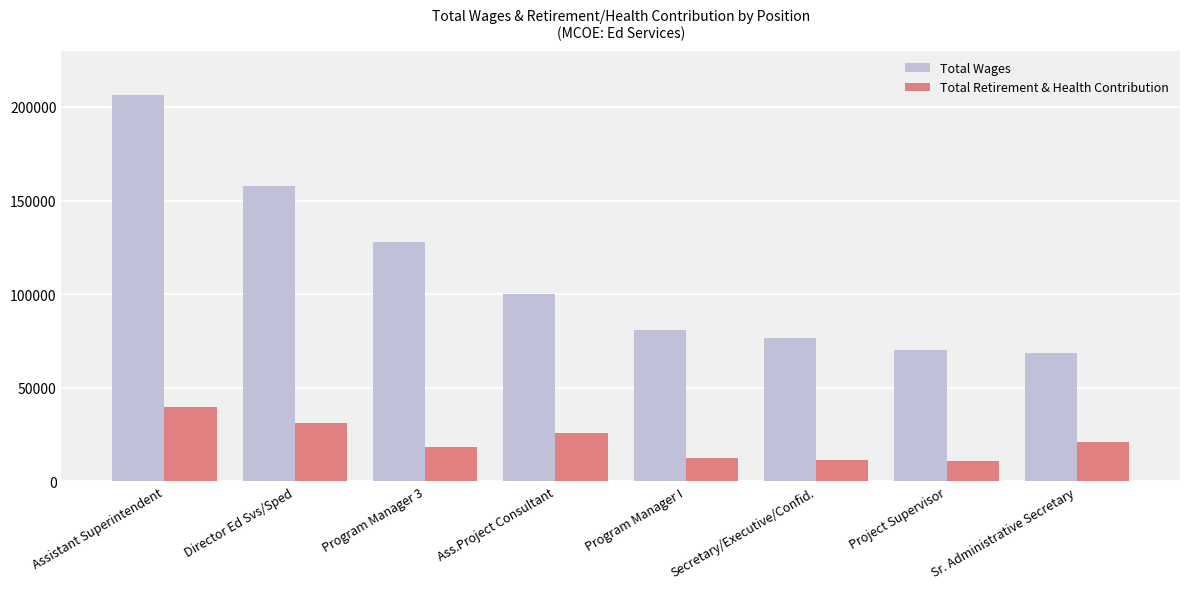

What is the difference between the maximum and minimum values in the Total Wages series?

137599